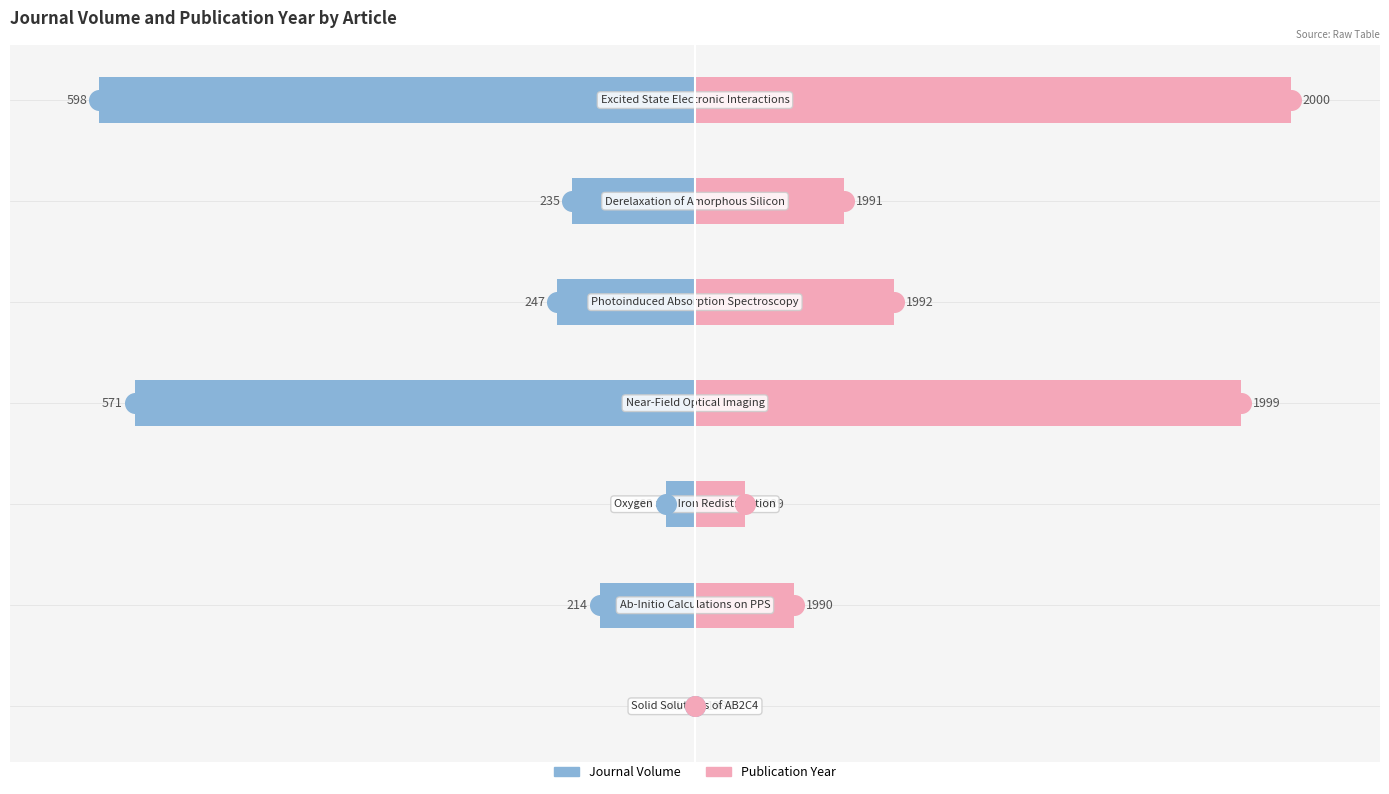

Which series contains the highest Y value?

Publication Year